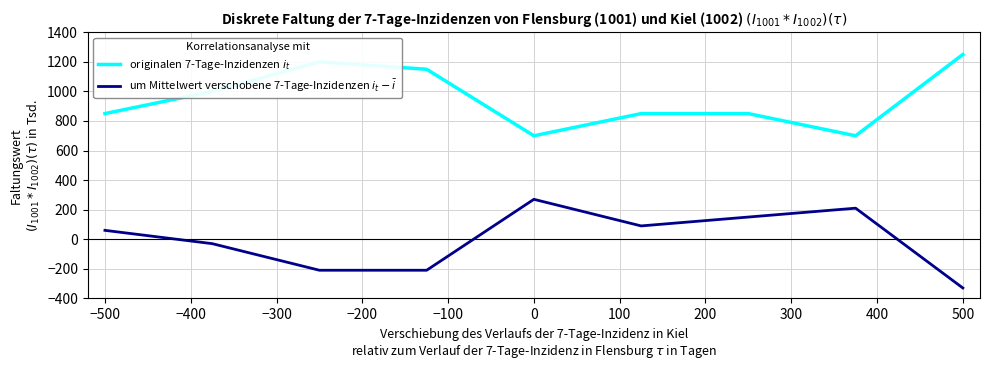

List the series in order of their overall mean, highest first.

originalen 7-Tage-Inzidenzen $i_t$, um Mittelwert verschobene 7-Tage-Inzidenzen $i_t - \bar{i}$